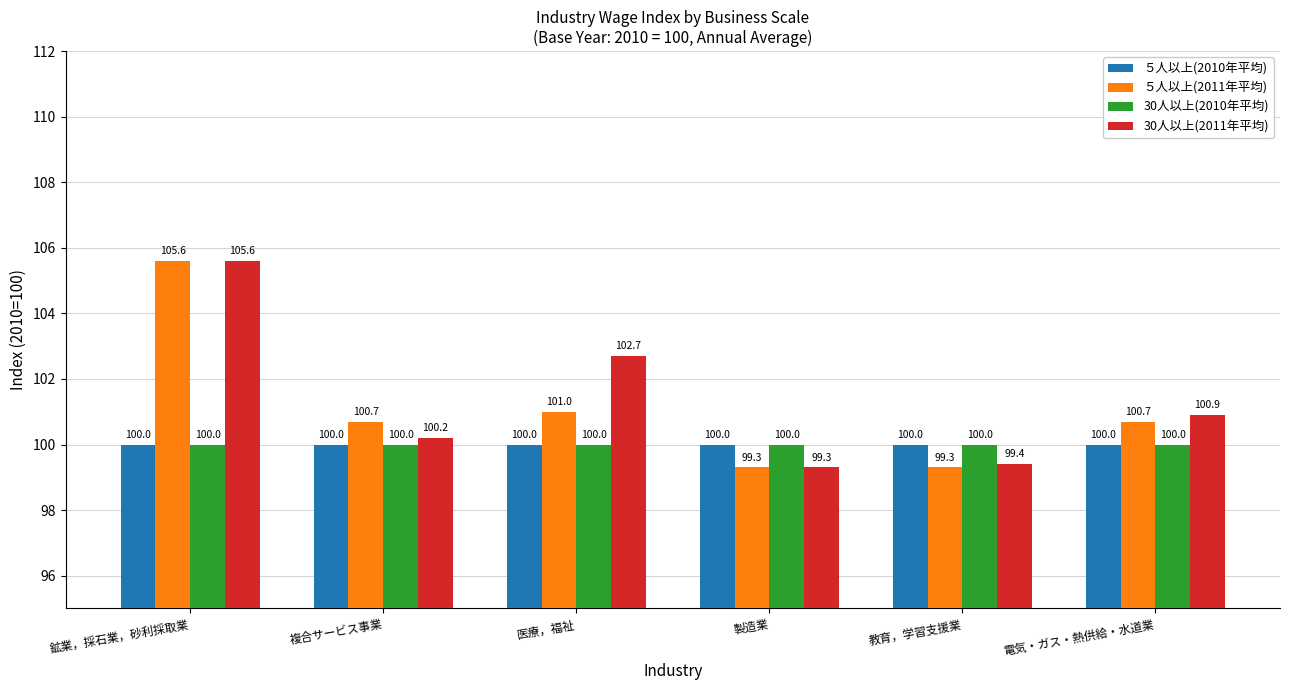

Reading left to right, what are all the values shown in this chart?

５人以上(2010年平均): 鉱業，採石業，砂利採取業=100.0	複合サービス事業=100.0	医療，福祉=100.0	製造業=100.0	教育，学習支援業=100.0	電気・ガス・熱供給・水道業=100.0
５人以上(2011年平均): 鉱業，採石業，砂利採取業=105.6	複合サービス事業=100.7	医療，福祉=101.0	製造業=99.3	教育，学習支援業=99.3	電気・ガス・熱供給・水道業=100.7
30人以上(2010年平均): 鉱業，採石業，砂利採取業=100.0	複合サービス事業=100.0	医療，福祉=100.0	製造業=100.0	教育，学習支援業=100.0	電気・ガス・熱供給・水道業=100.0
30人以上(2011年平均): 鉱業，採石業，砂利採取業=105.6	複合サービス事業=100.2	医療，福祉=102.7	製造業=99.3	教育，学習支援業=99.4	電気・ガス・熱供給・水道業=100.9